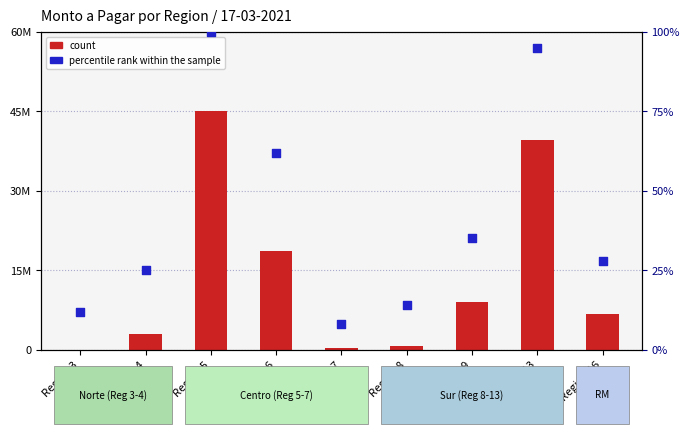

At how many categories does at least one series exceed 25?

5